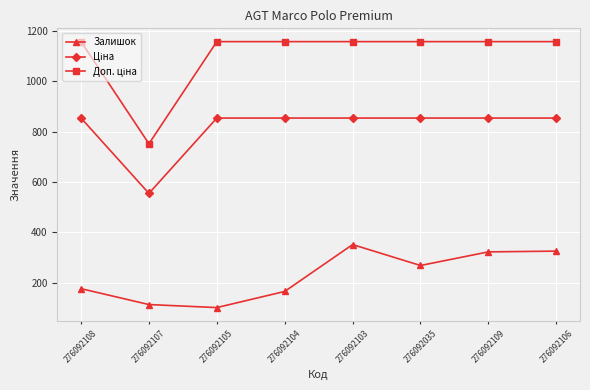

What is the total value across all series at 276092107?

1421.1